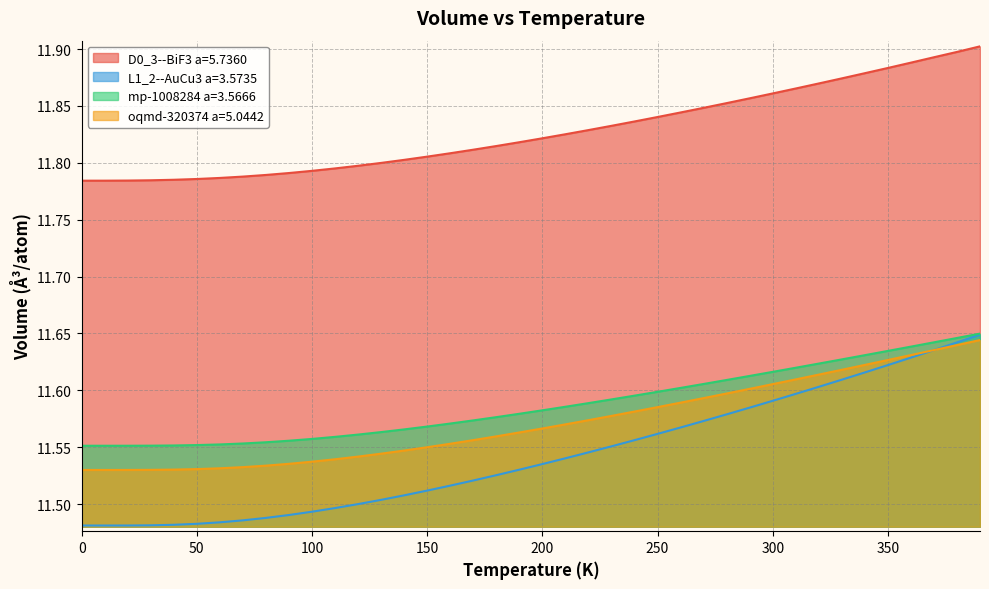

At 310.0, list the series in order from smallest to largest.

L1_2--AuCu3 a=3.5735, oqmd-320374 a=5.0442, mp-1008284 a=3.5666, D0_3--BiF3 a=5.7360